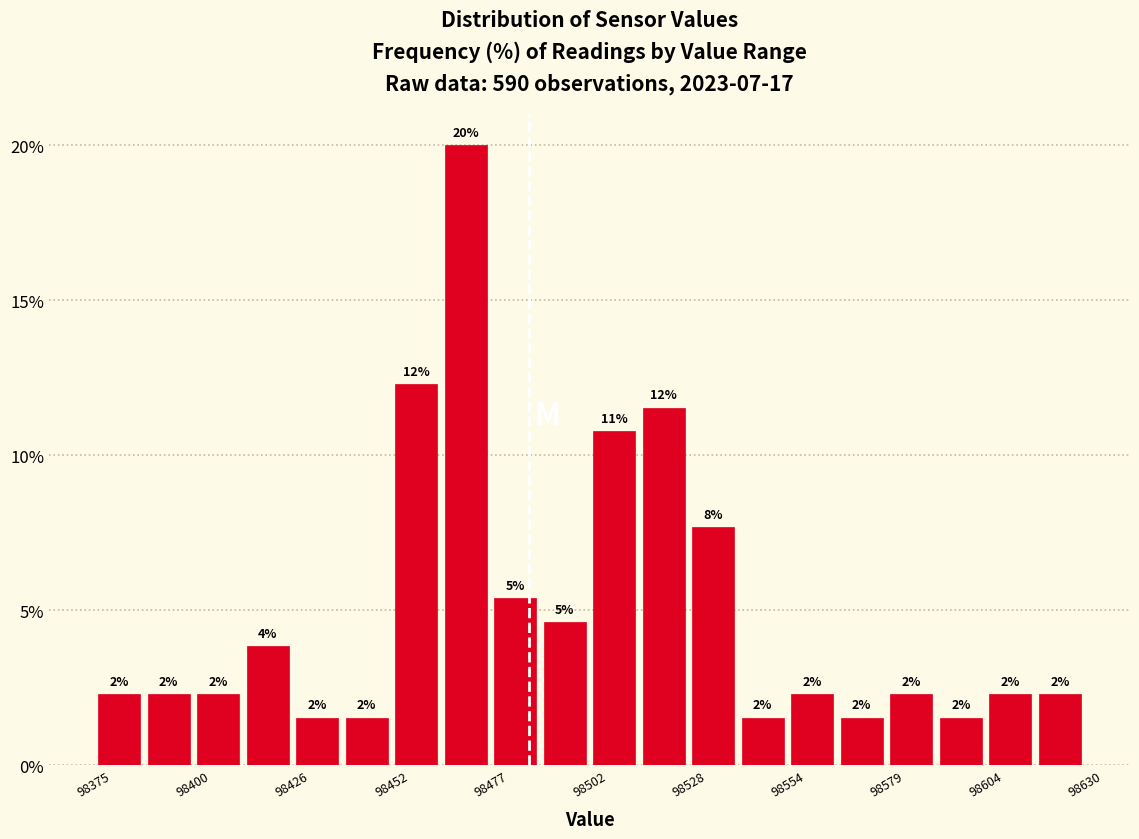

Around what value on the x-axis is the tallest bar? Give the approximate position of its centre, as read against the axis.

98470